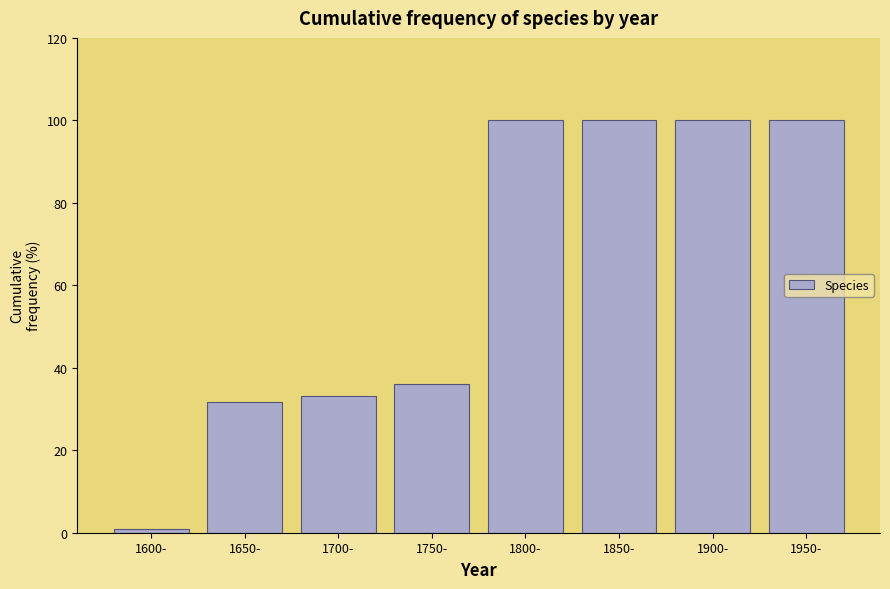

Reading left to right, list all the values displayed in this chart.

1.0	31.6	33.2	36.2	100.0	100.0	100.0	100.0